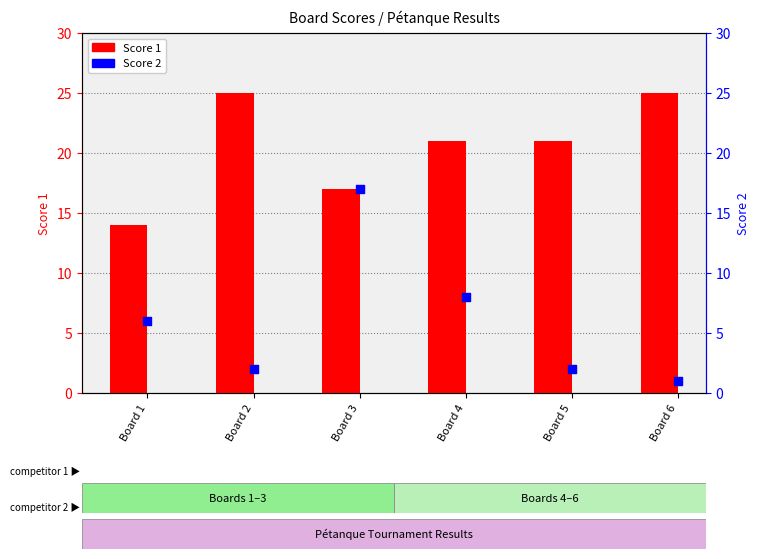

What is the total value across all series at Board 3?

34